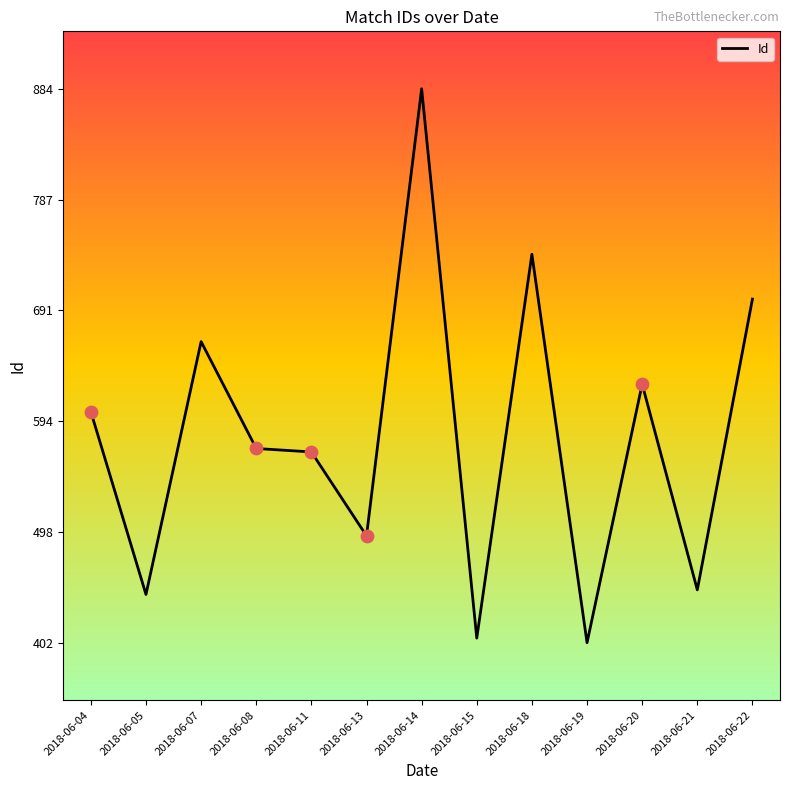

Between 2018-06-05 and 2018-06-20, which is larger?

2018-06-20